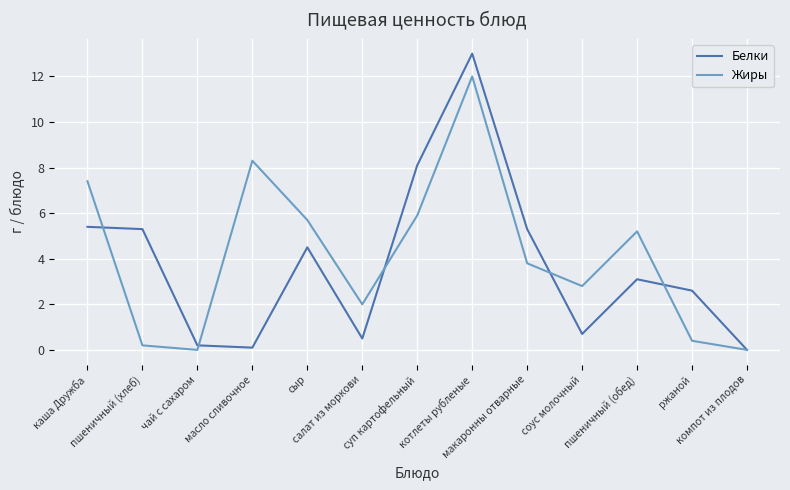

Which series has the largest total across all categories?

Жиры